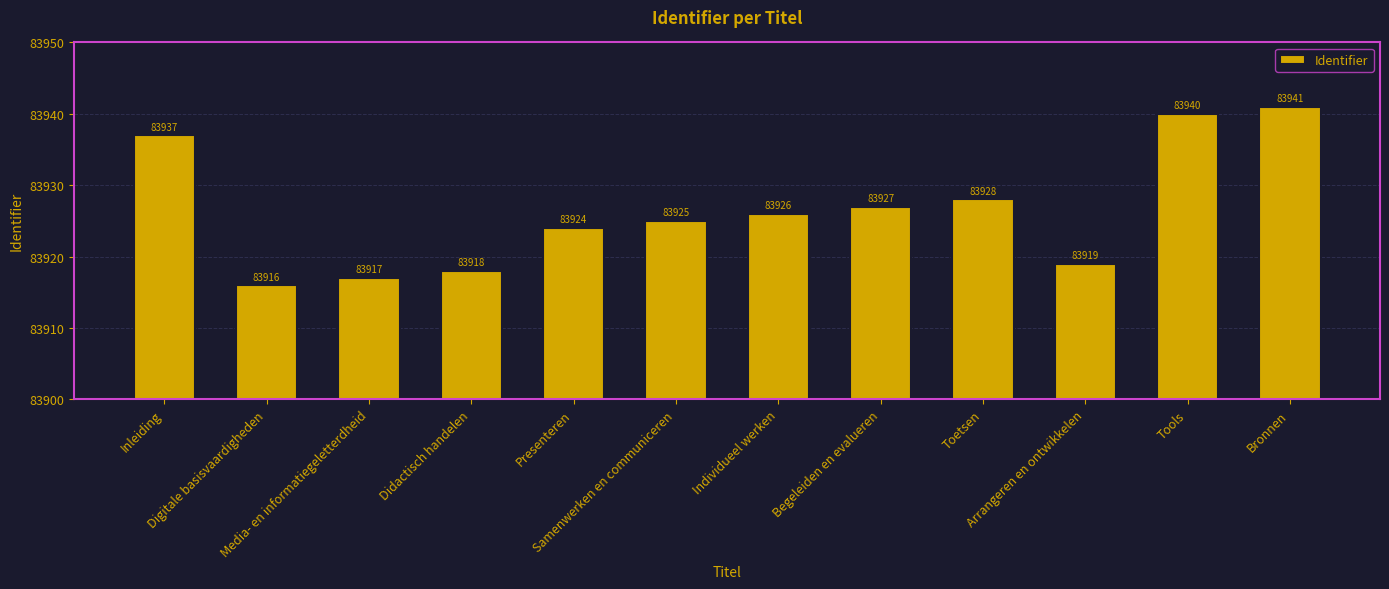

Are the bars horizontal?

No